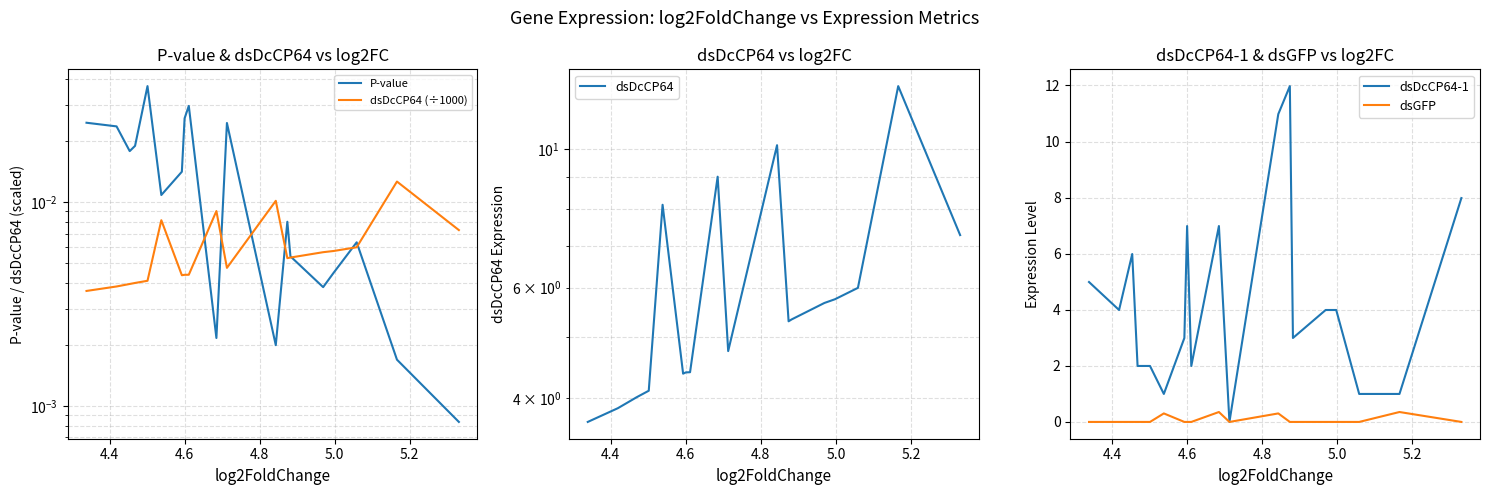

Does the chart have visible grid lines?

Yes